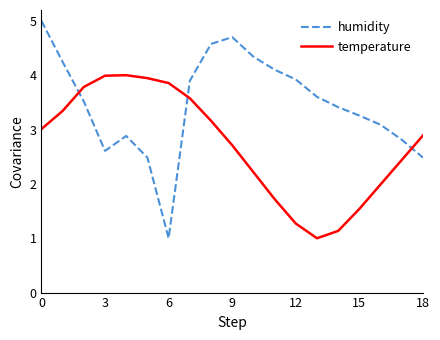

After their last crossing, which series has the higher values: temperature or humidity?

temperature